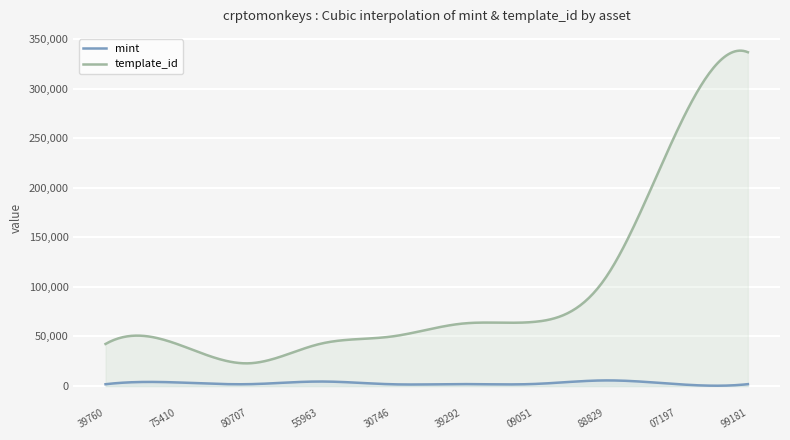

How many lines are shown in the chart?

2